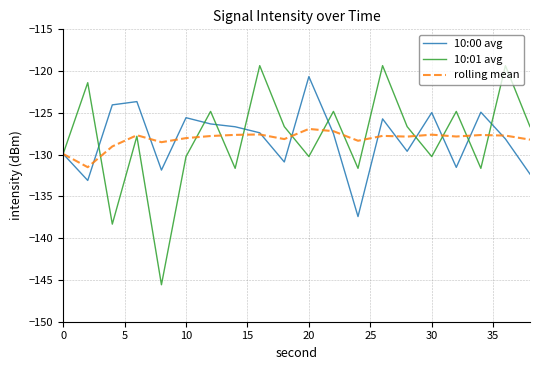

What is the sum of all rolling mean values?

-2562.8